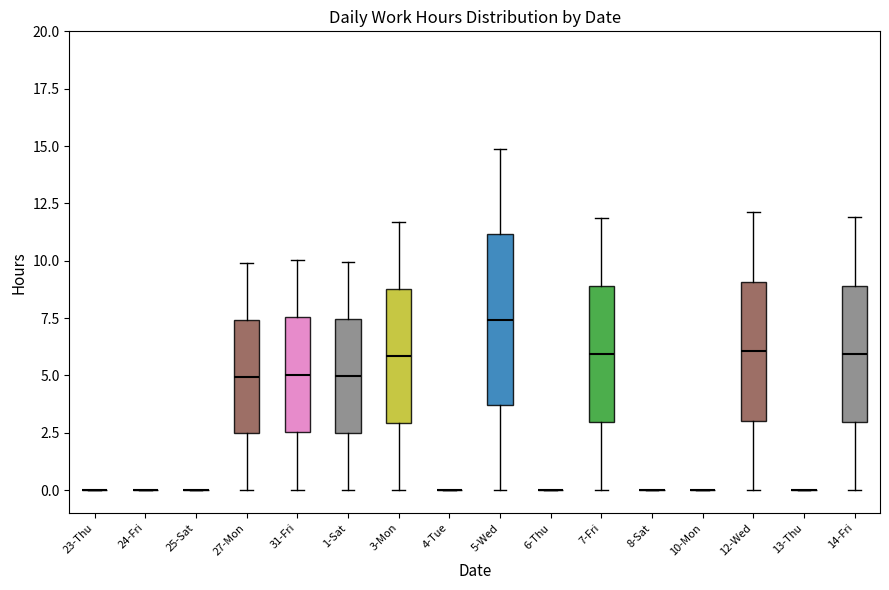

Where does the lower whisker of the box for 7-Fri end on the y-axis? The values are not printed on the chart, so give them approximately, as read against the axis.

0.0